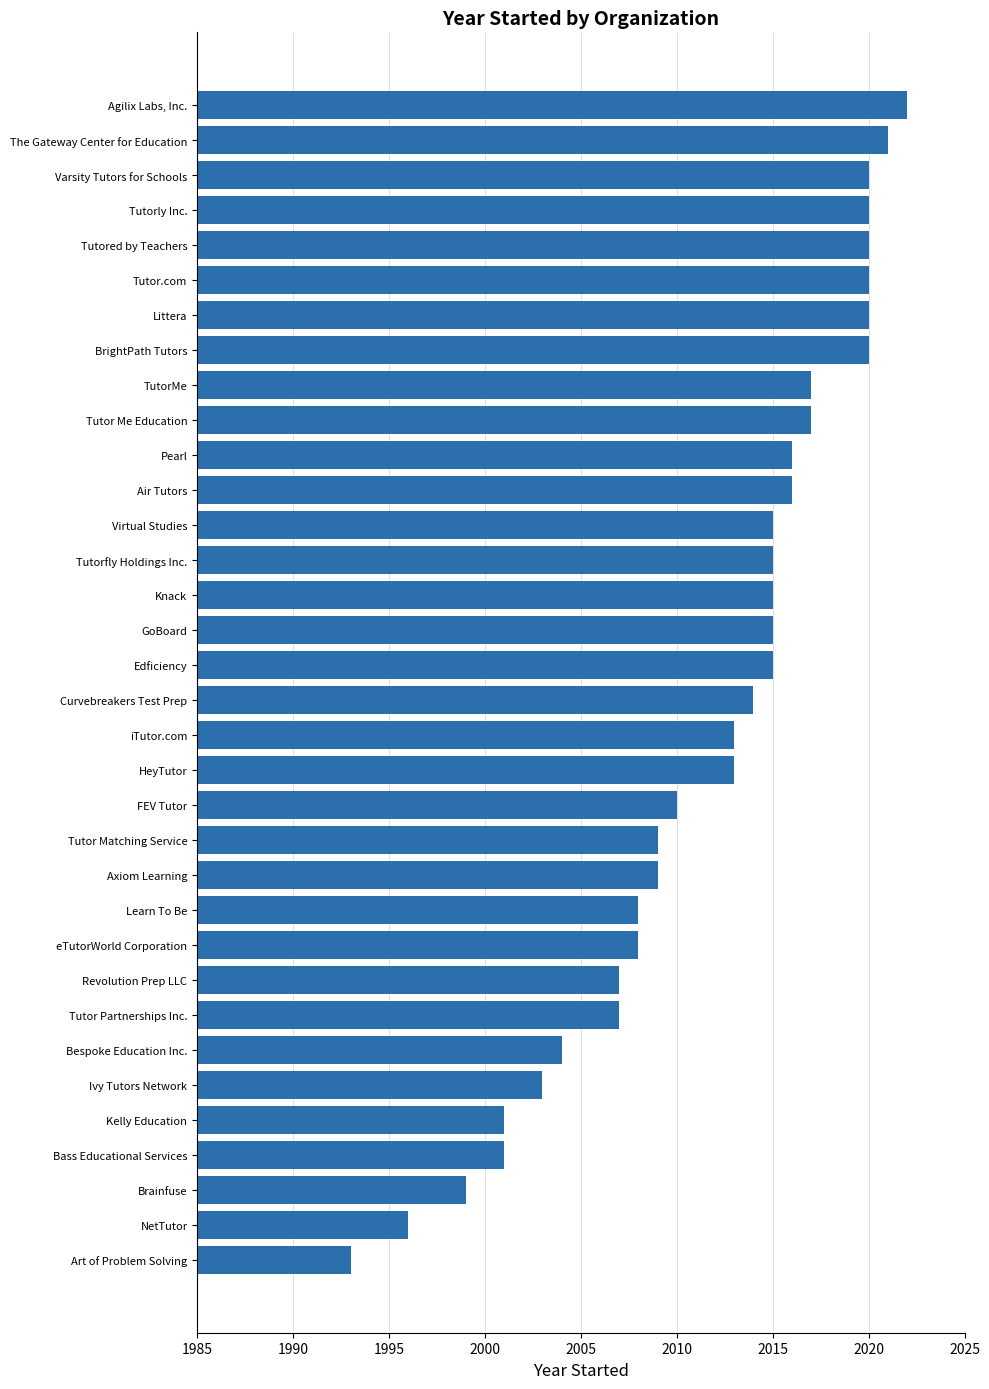

What value does the data have at Littera, to the nearest 5?

2020